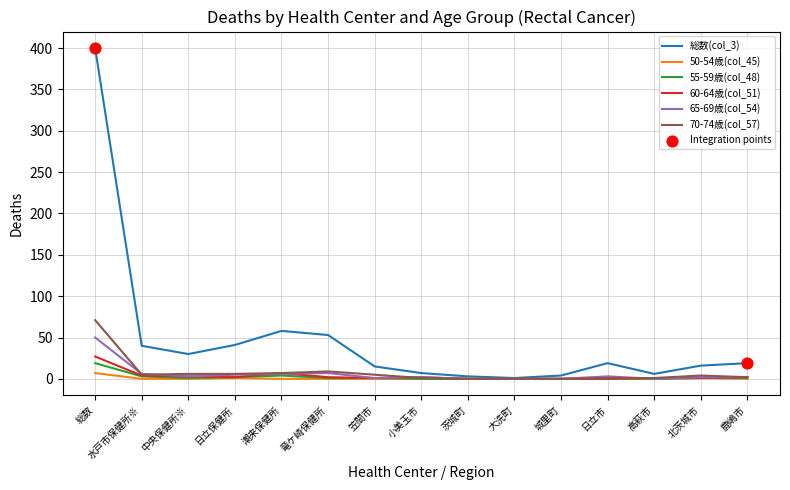

At which category is the sum across all series the highest?

総数